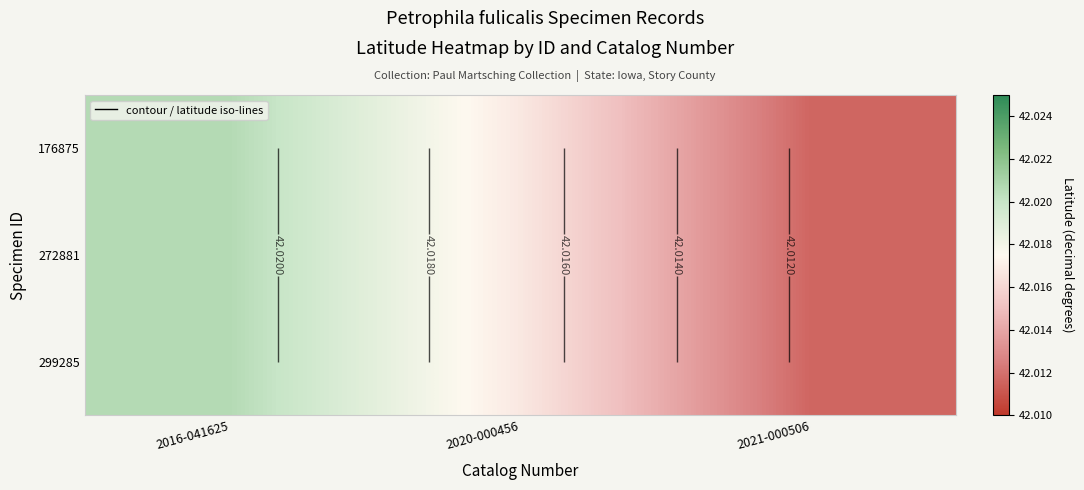

At which label does 176875 reach its minimum?

2021-000506